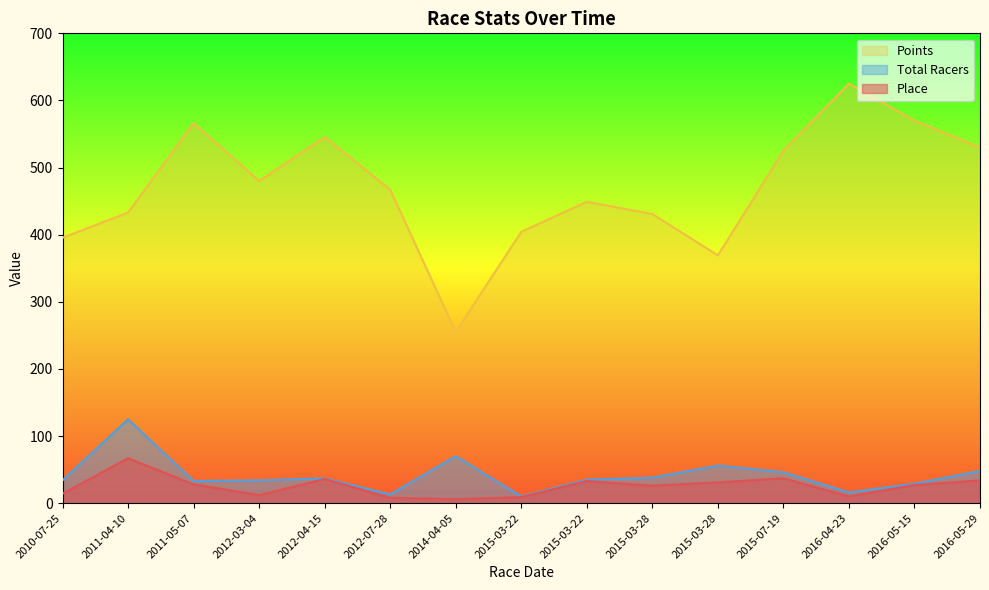

Does the chart have visible grid lines?

No